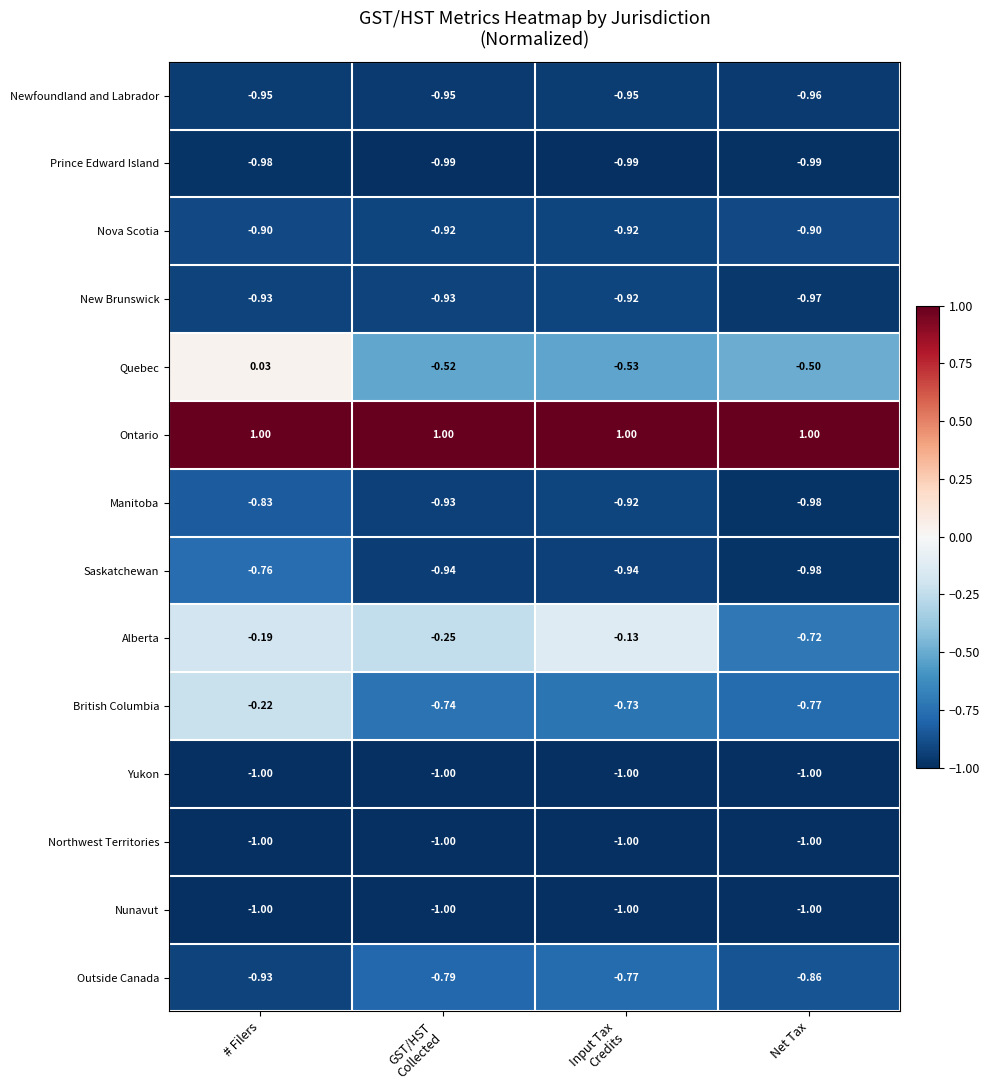

At which label does British Columbia reach its peak?

# Filers